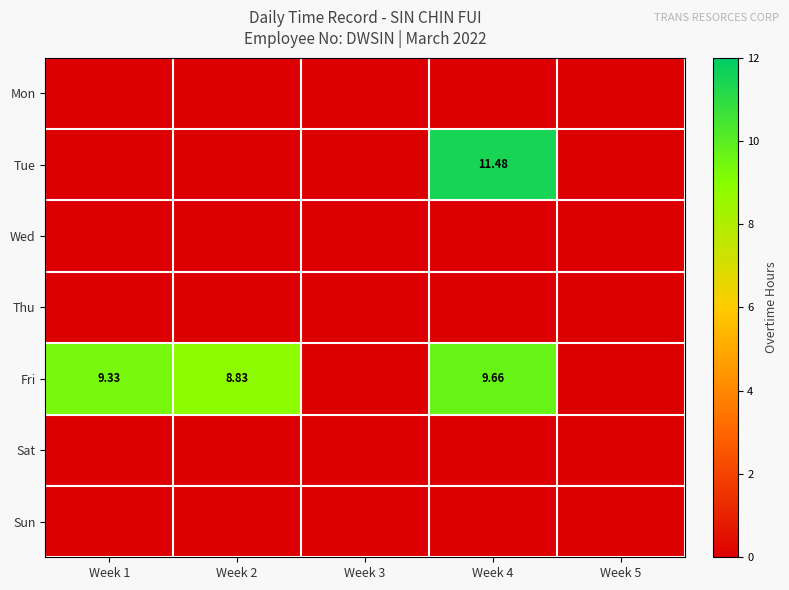

Which series has the largest total across all categories?

Fri